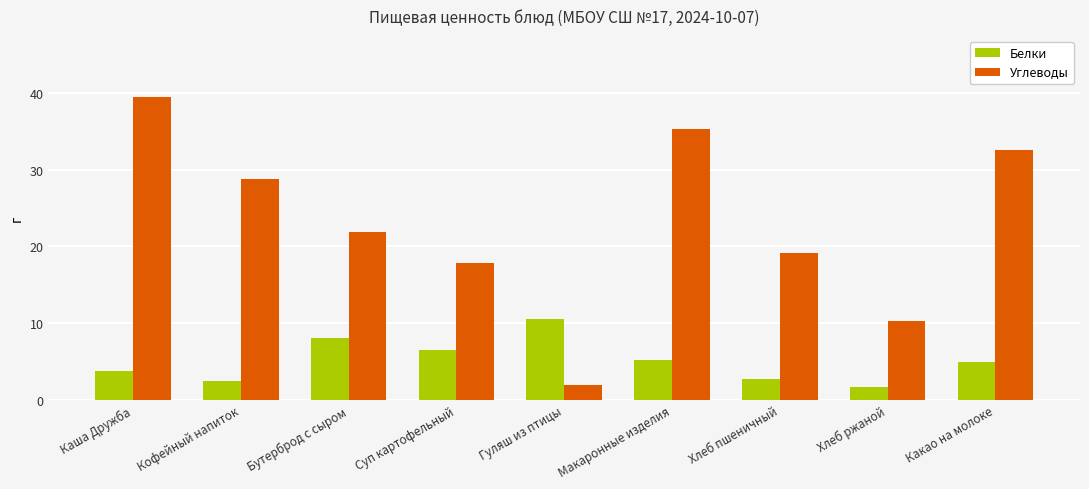

Is the value of Белки at Хлеб пшеничный greater than the value of Углеводы at Каша Дружба?

No